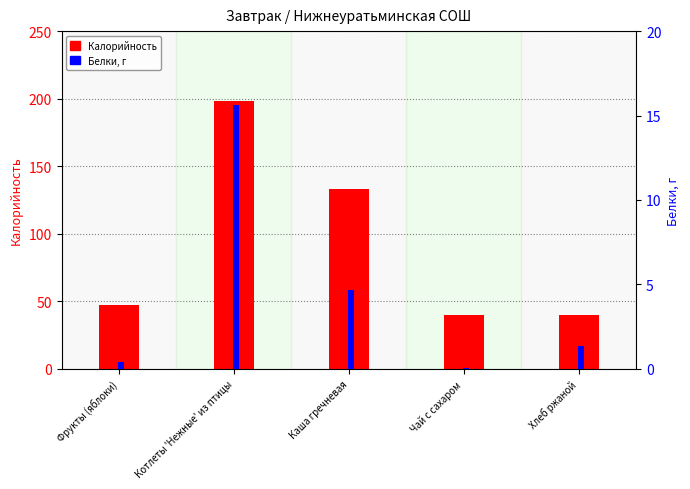

What is the total value across all series at Чай с сахаром?

40.1